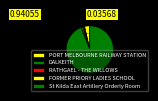

The PORT MELBOURNE RAILWAY STATION slice represents 1% of the pie. True or false?

False